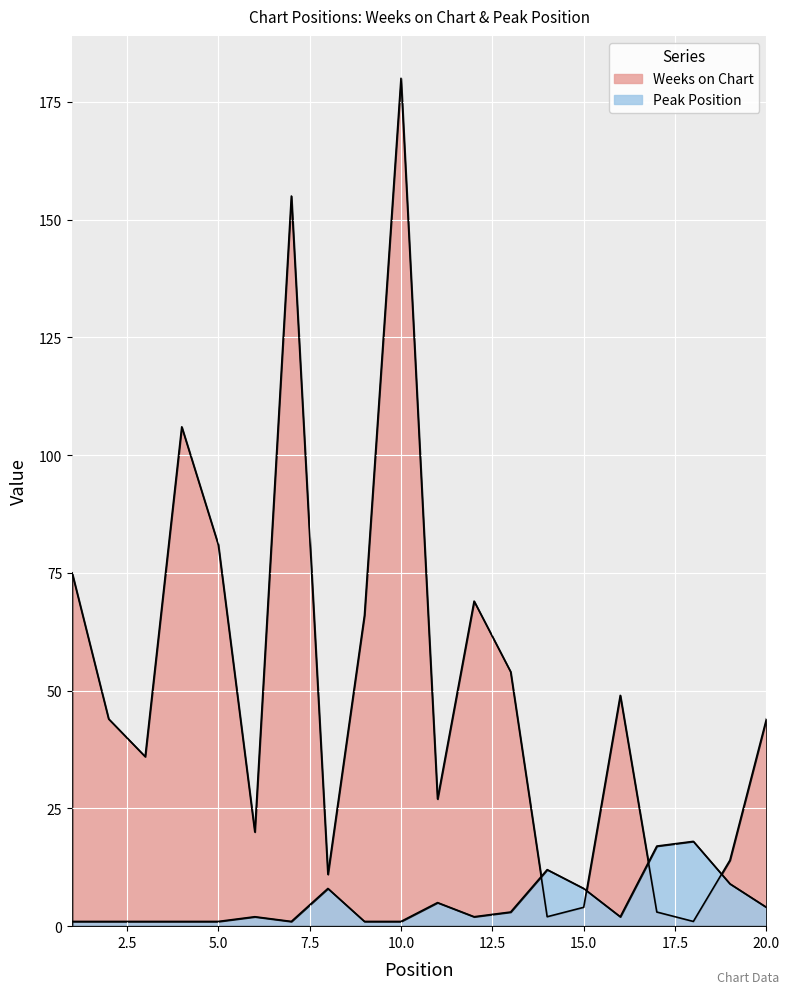

Is the value of Weeks on Chart at 19 greater than the value of Peak Position at 9?

Yes